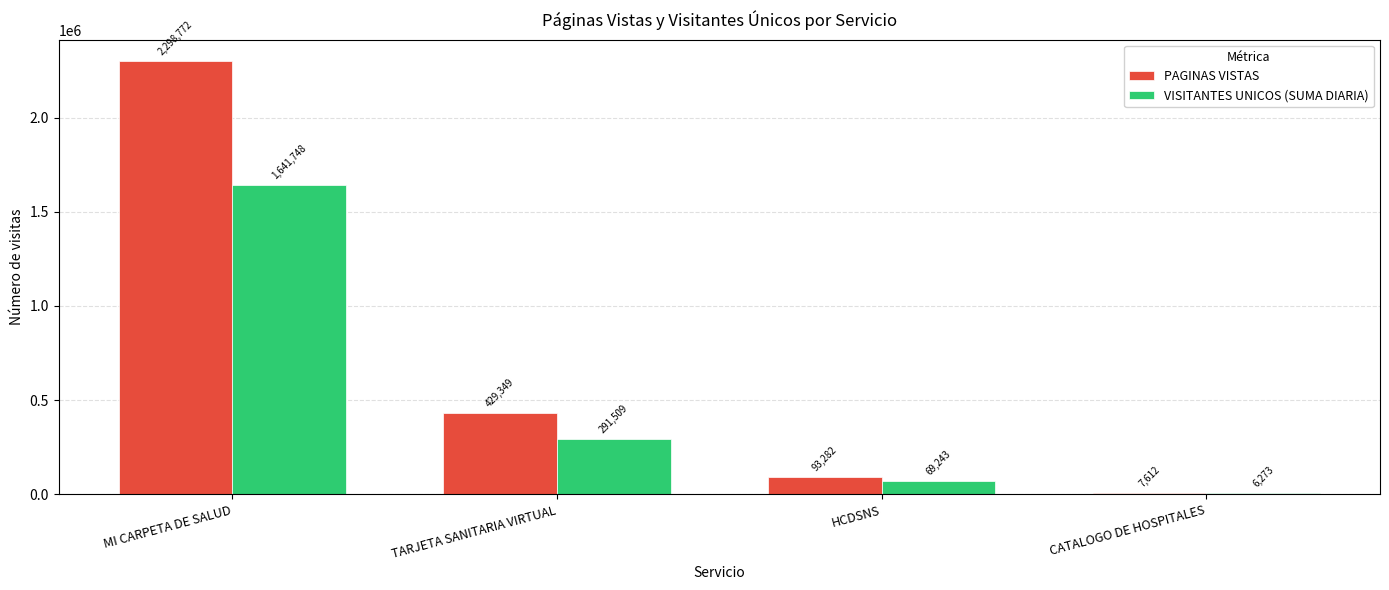

What is the total value across all series at TARJETA SANITARIA VIRTUAL?

720858